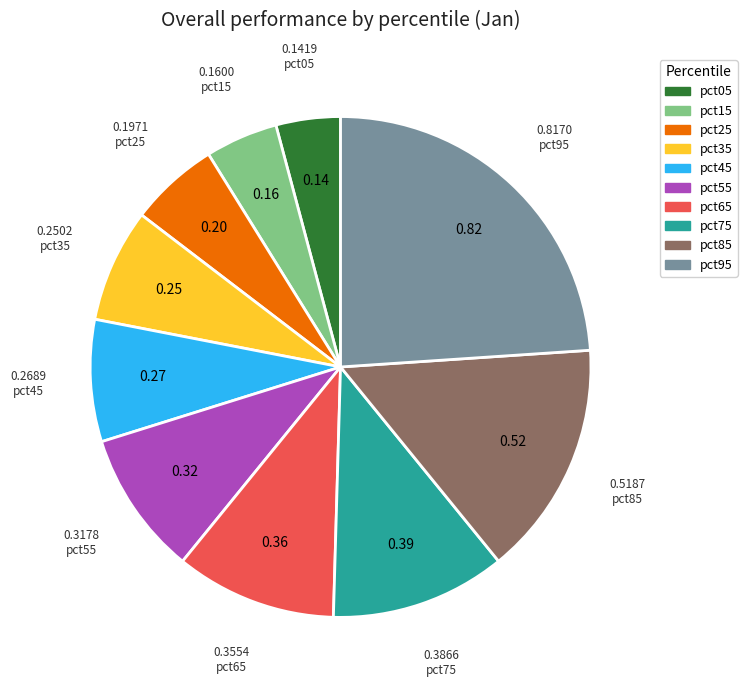

Is it true that pct45 is 8% of the pie?

True